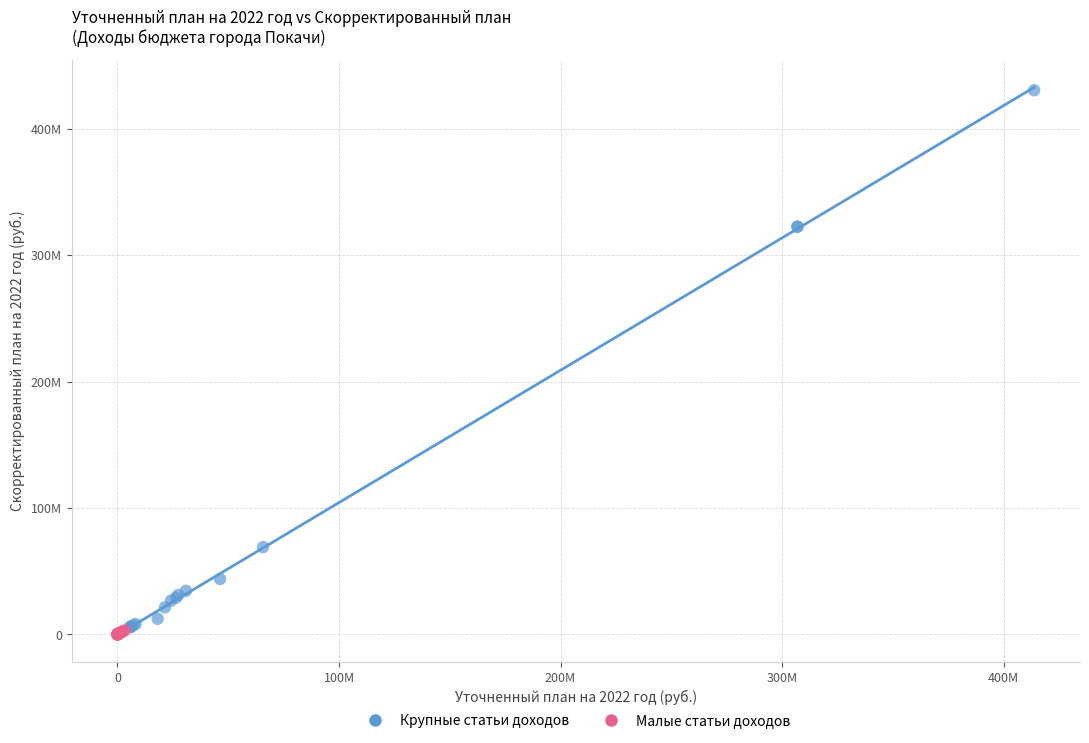

What are all the series names shown in the legend?

Крупные статьи доходов, Малые статьи доходов